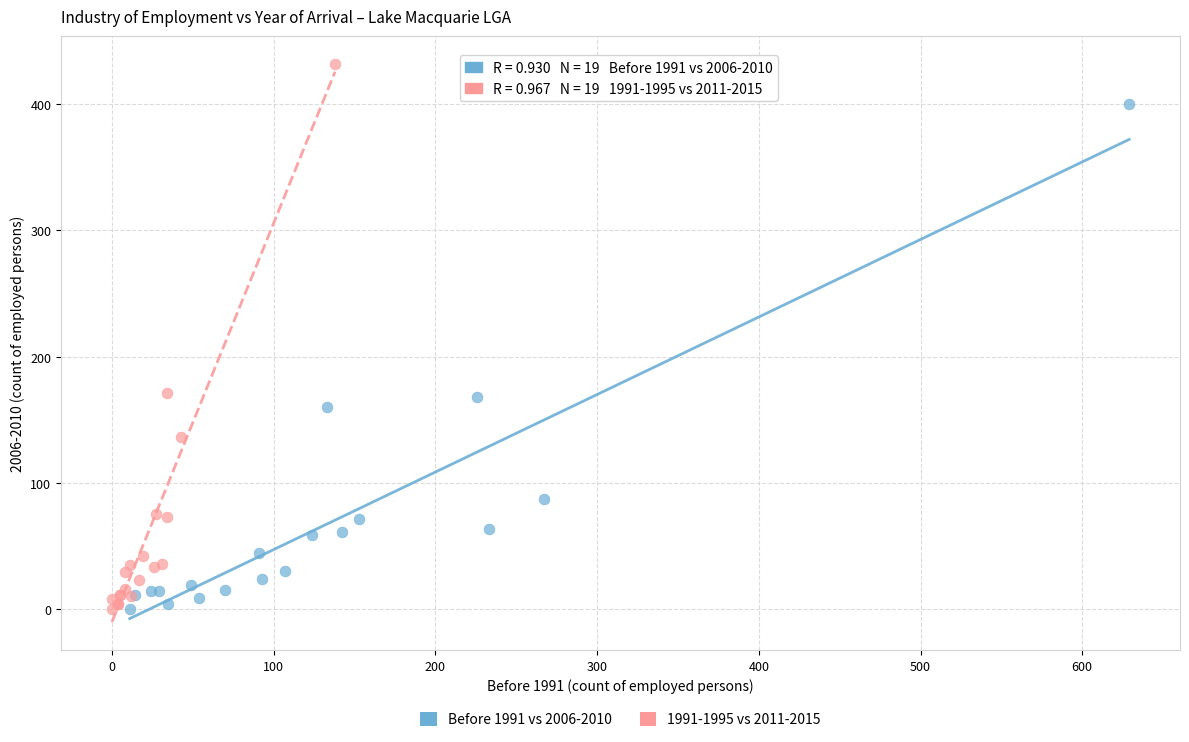

Which series reaches the maximum Y coordinate?

1991-1995 vs 2011-2015